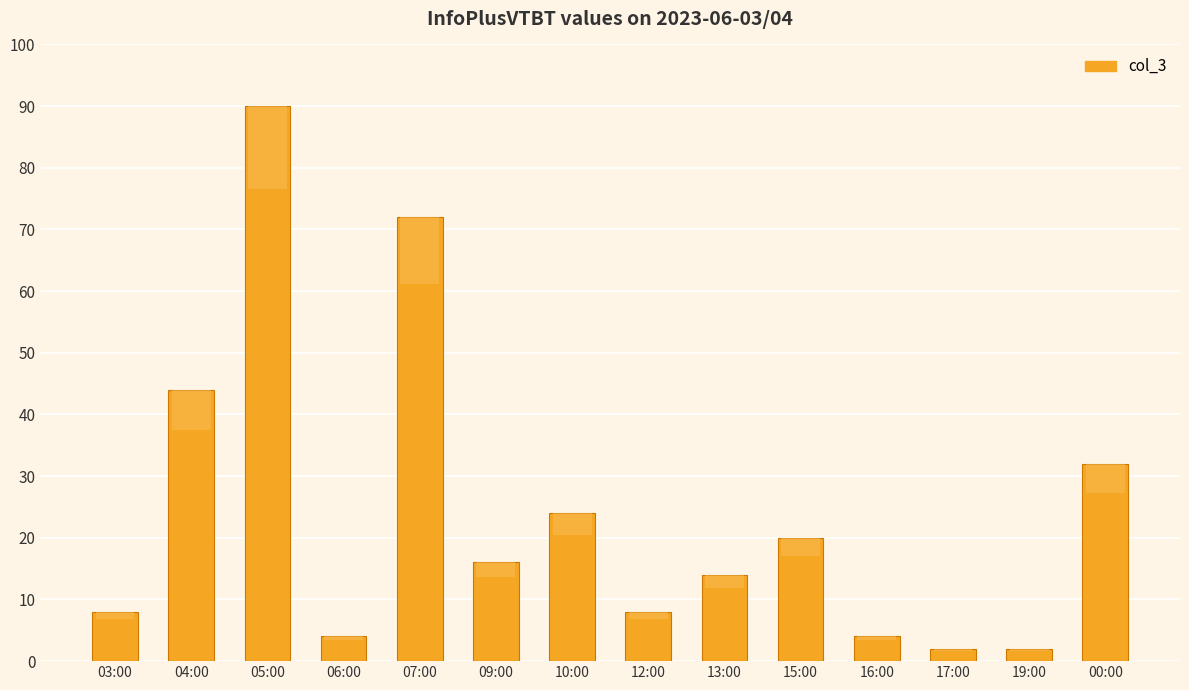

What value does the data have at 04:00?

44